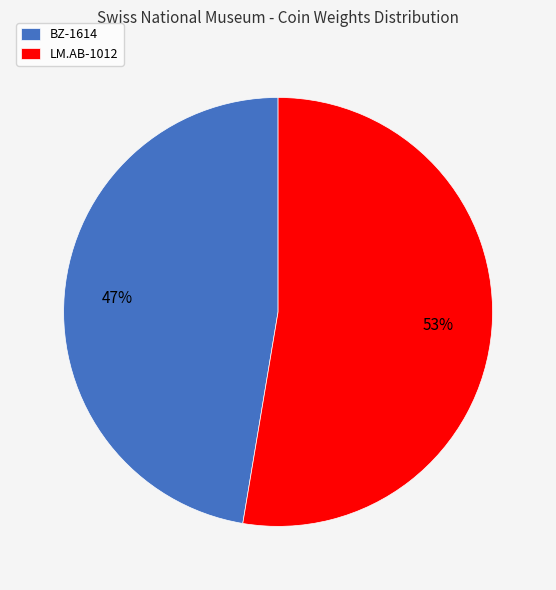

To the nearest percent, what is the combined percentage of BZ-1614 and LM.AB-1012?

100%